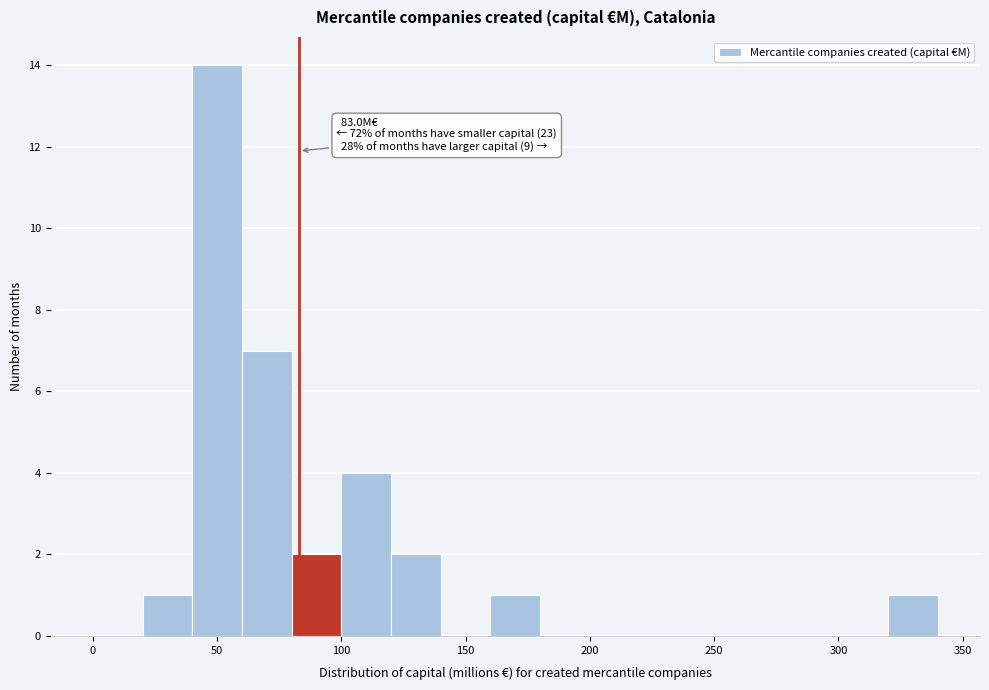

Over which range of the x-axis is the bar tallest?

40 to 60